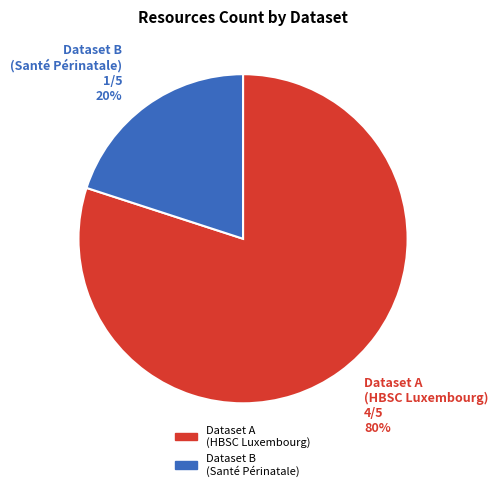

Is the sum of Dataset B (Santé Périnatale) and Dataset A (HBSC Luxembourg) greater than half?

Yes